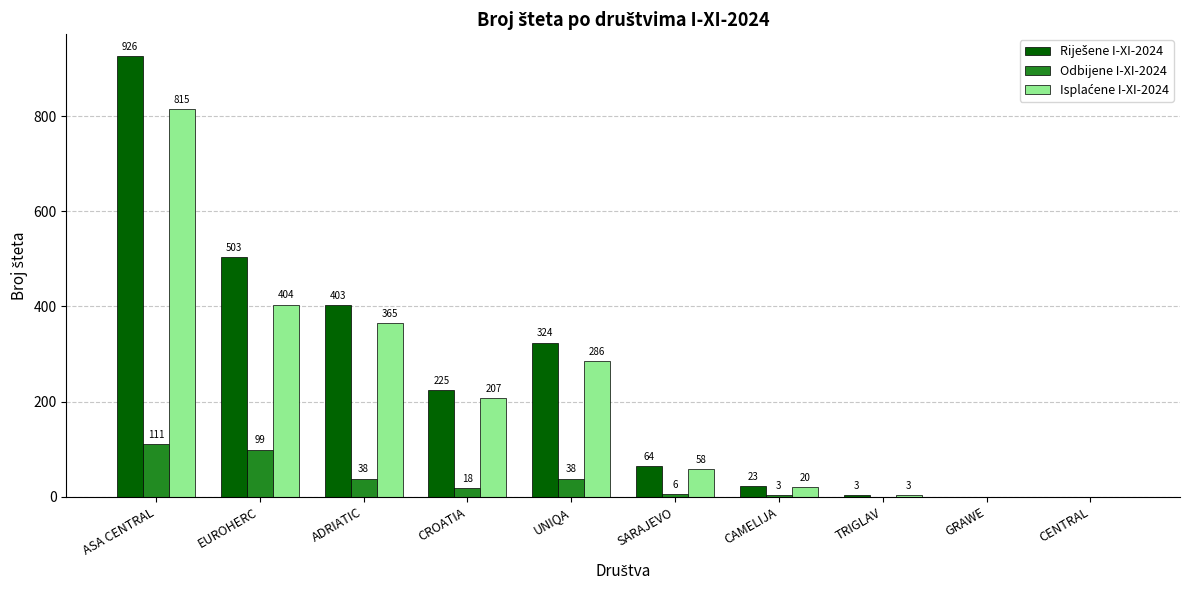

What is the greatest value displayed?

926